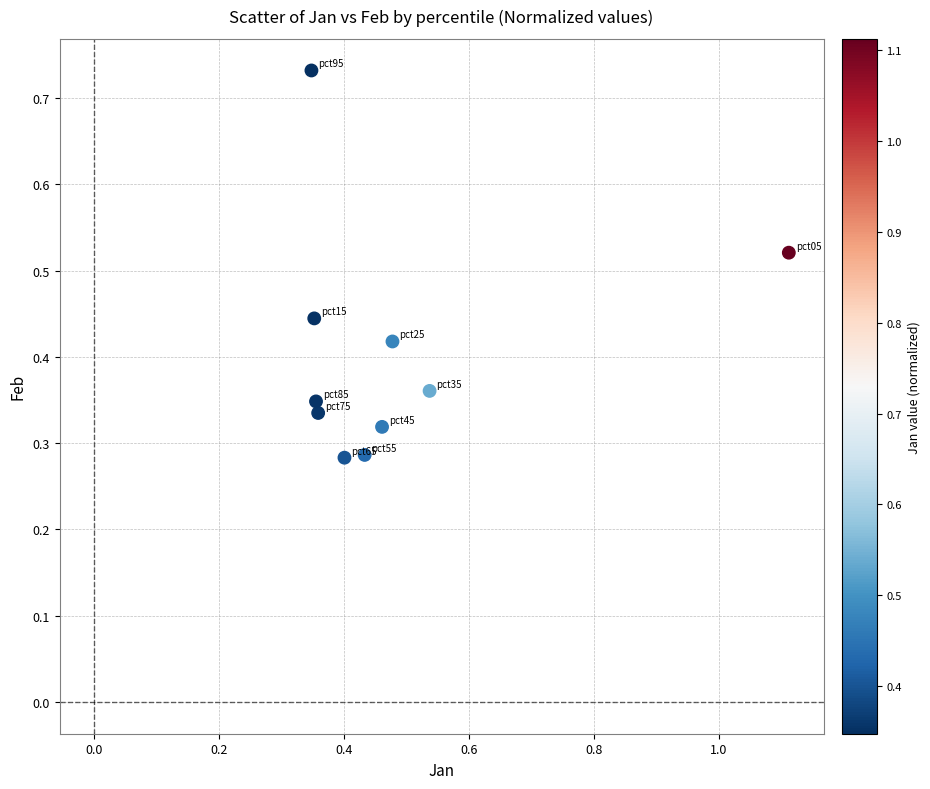

What is the range of X values (max minus min)?

0.8